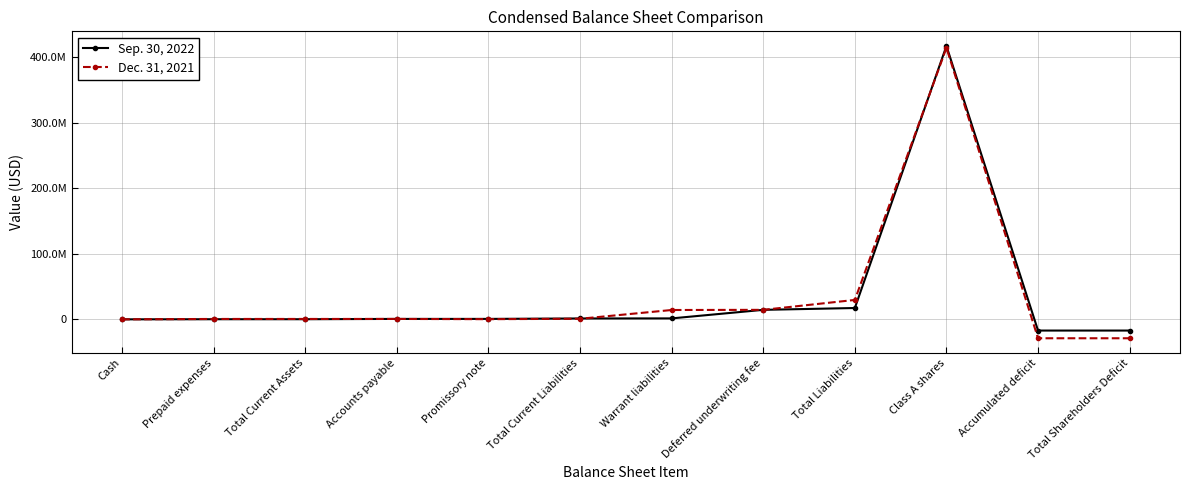

Which series has the largest total across all categories?

Sep. 30, 2022